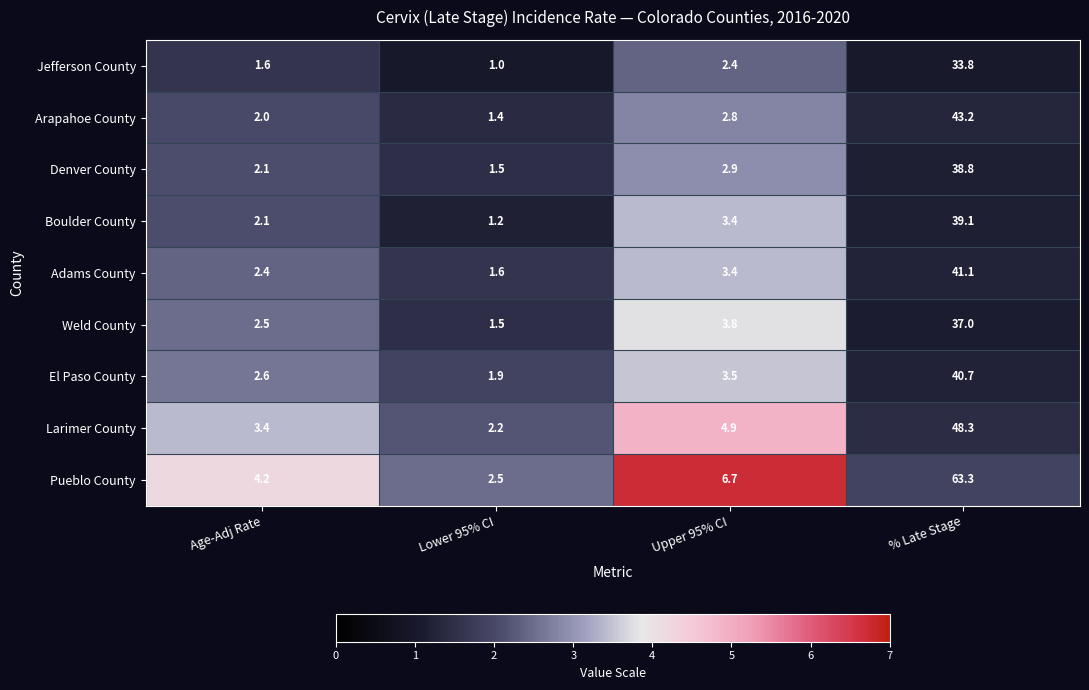

Which category has the lowest value across all series?

Lower 95% CI